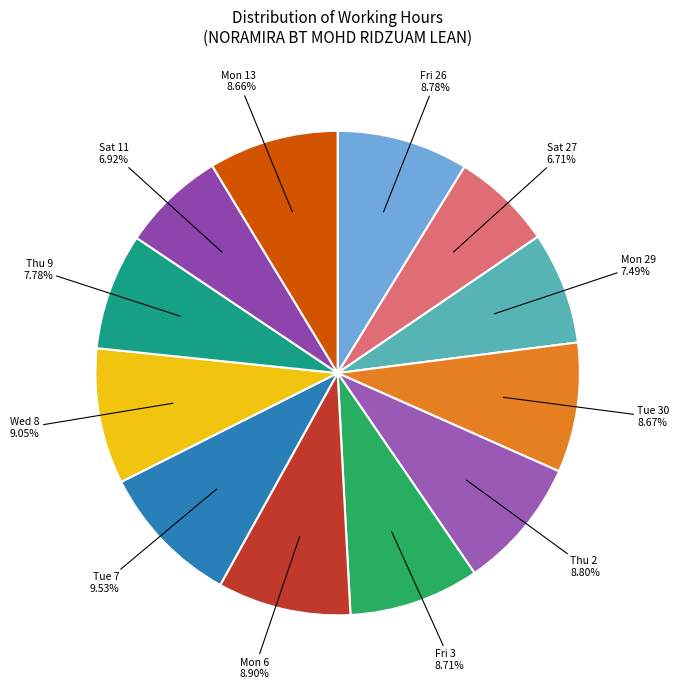

How many segments does this pie chart have?

12